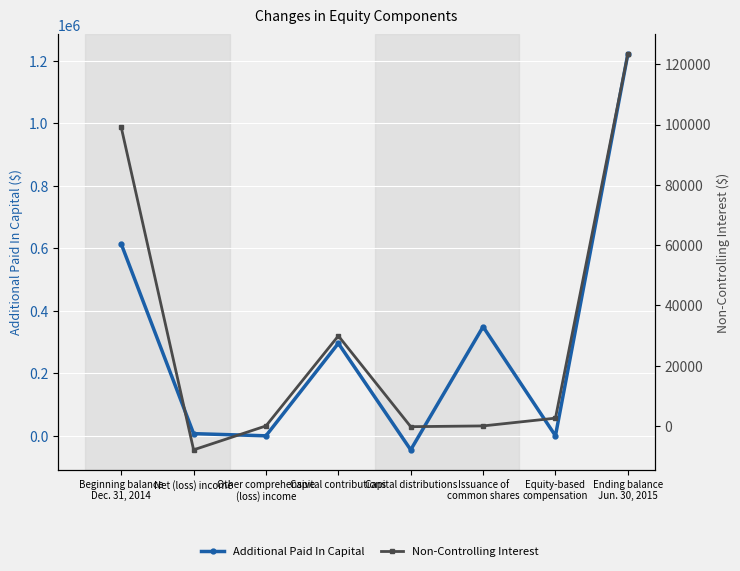

What is the minimum value shown in the chart?

-44917